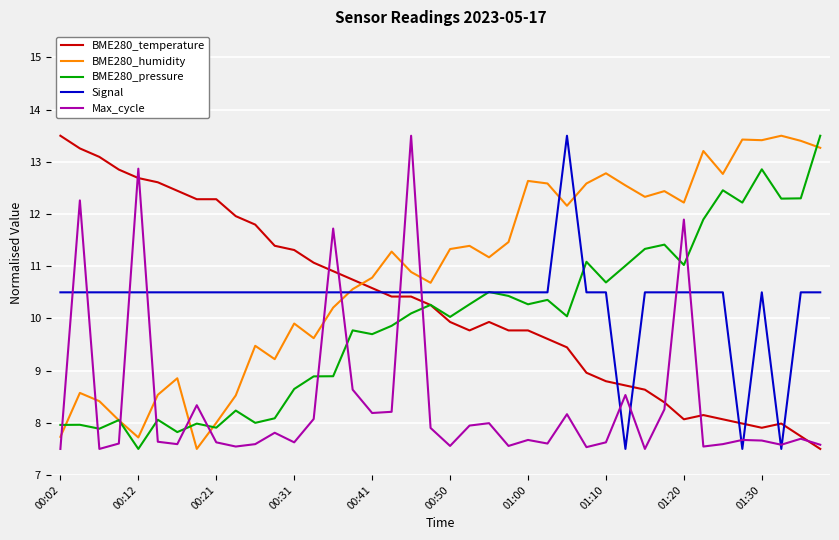

What is the maximum value for BME280_temperature?

13.5